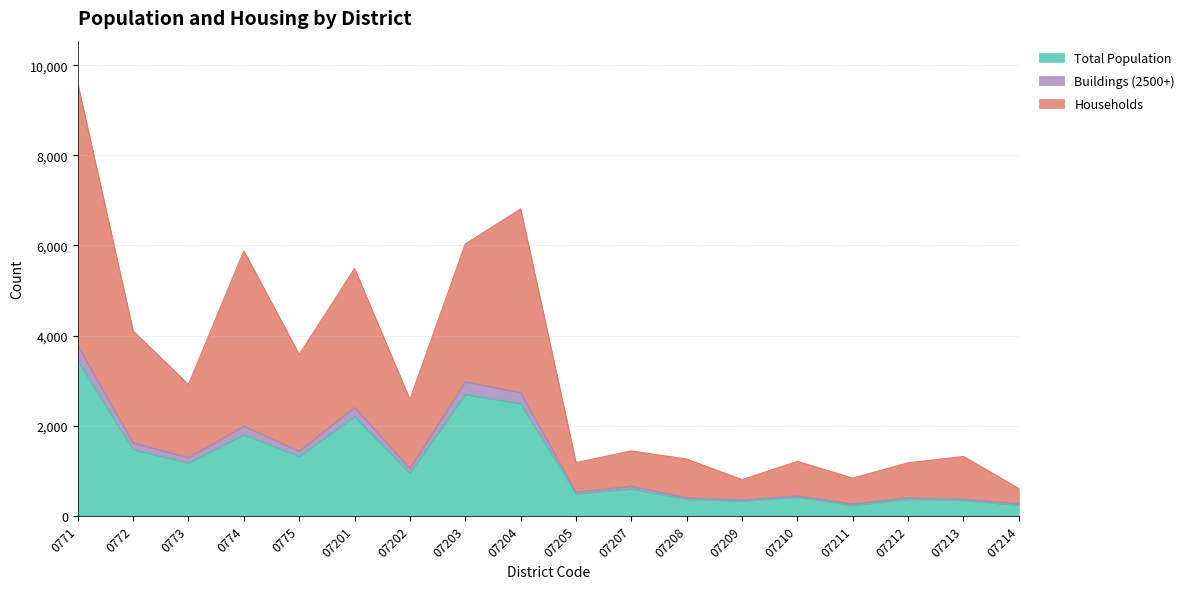

Does the chart display data point markers on the line(s)?

No